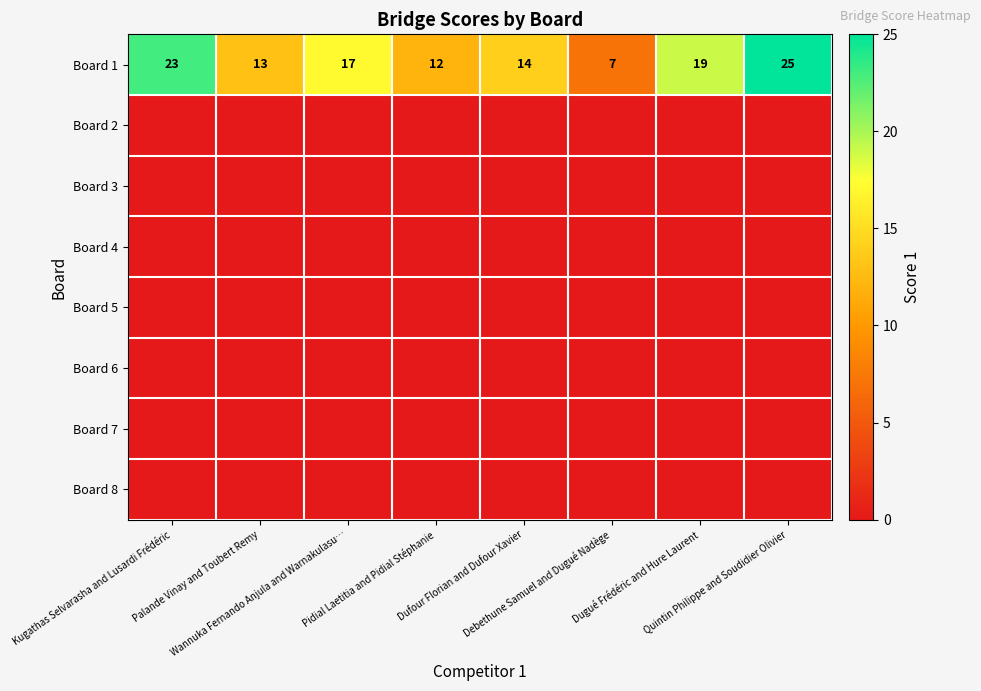

What is the sum of all Board 1 values?

130